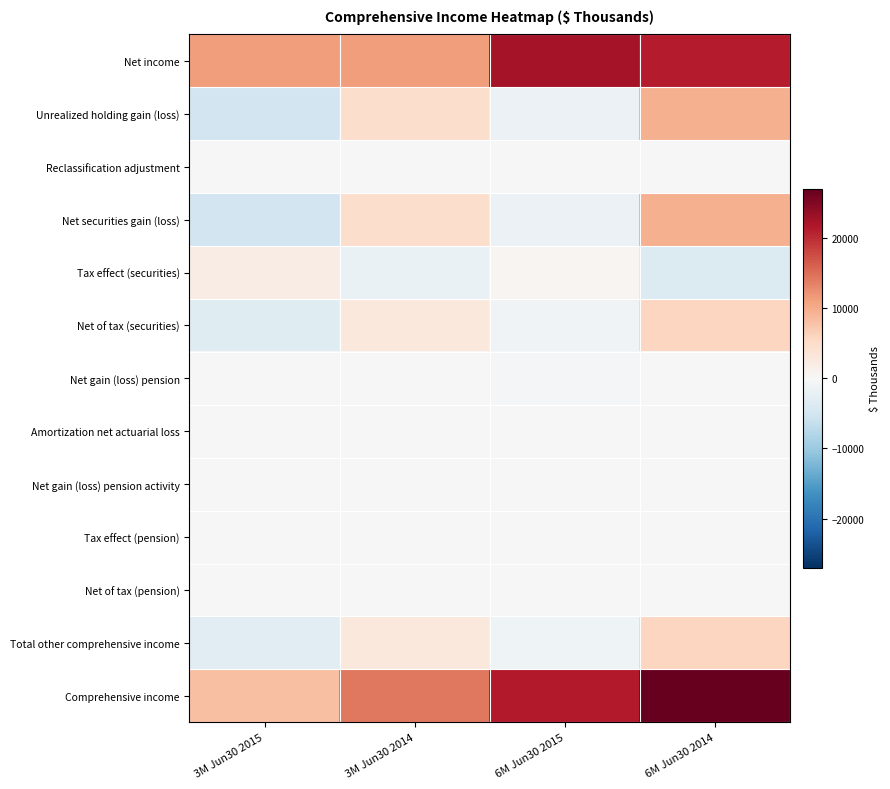

What is the difference between the highest and lowest values at 3M Jun30 2014?

16098